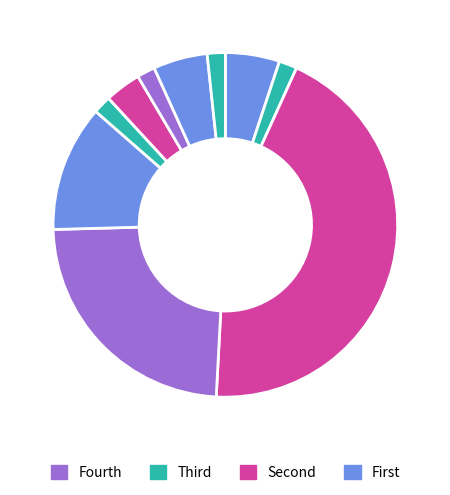

To the nearest percent, what is the average slice percentage?

10%